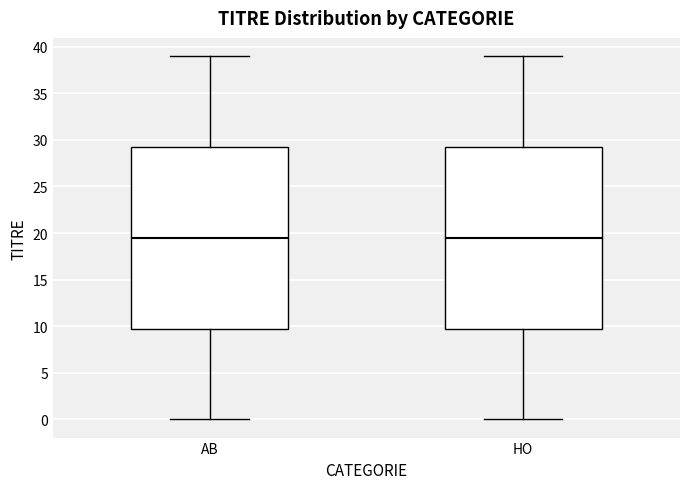

Where is the lower edge of the box for AB on the y-axis? The values are not printed on the chart, so give them approximately, as read against the axis.

10.0